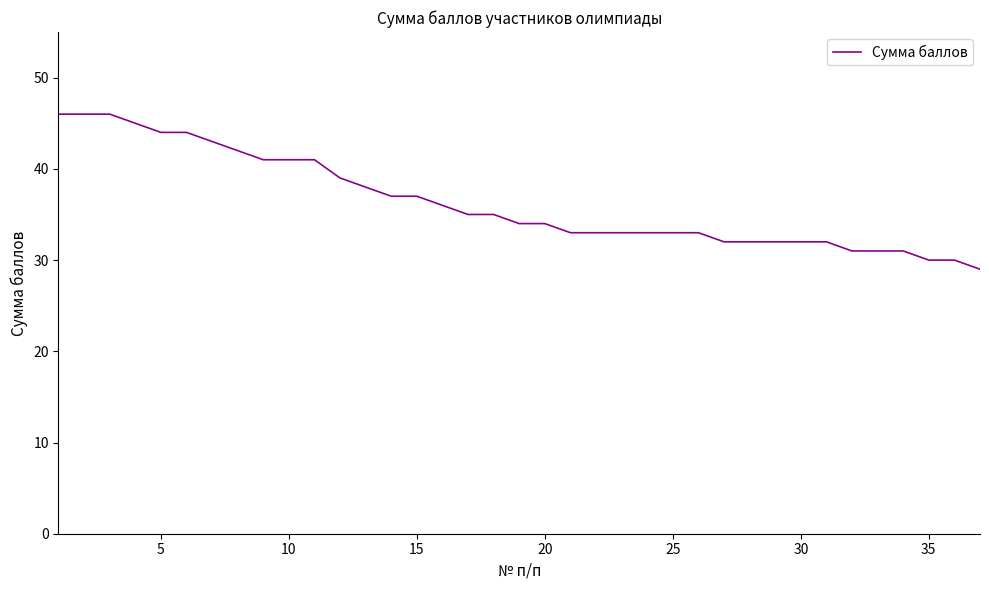

What is the smallest value displayed?

29